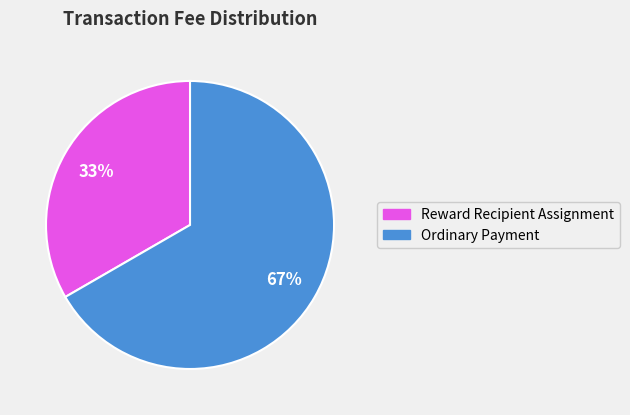

To the nearest percent, what is the average slice percentage?

50%